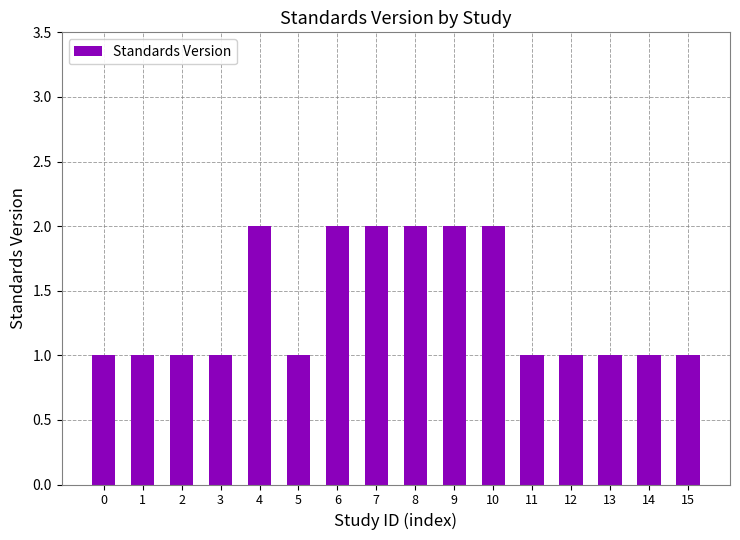

True or false: the data shows 1 at 13.

True